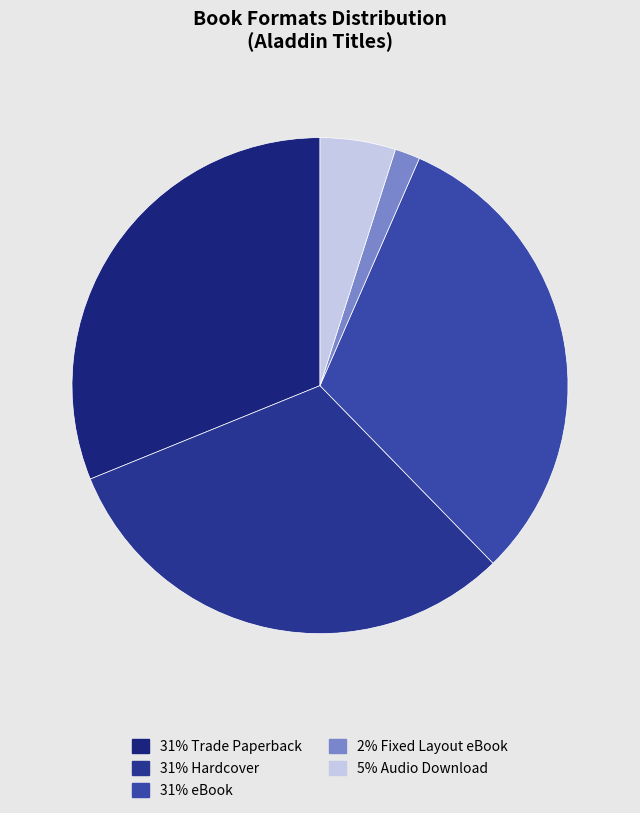

How many segments does this pie chart have?

5